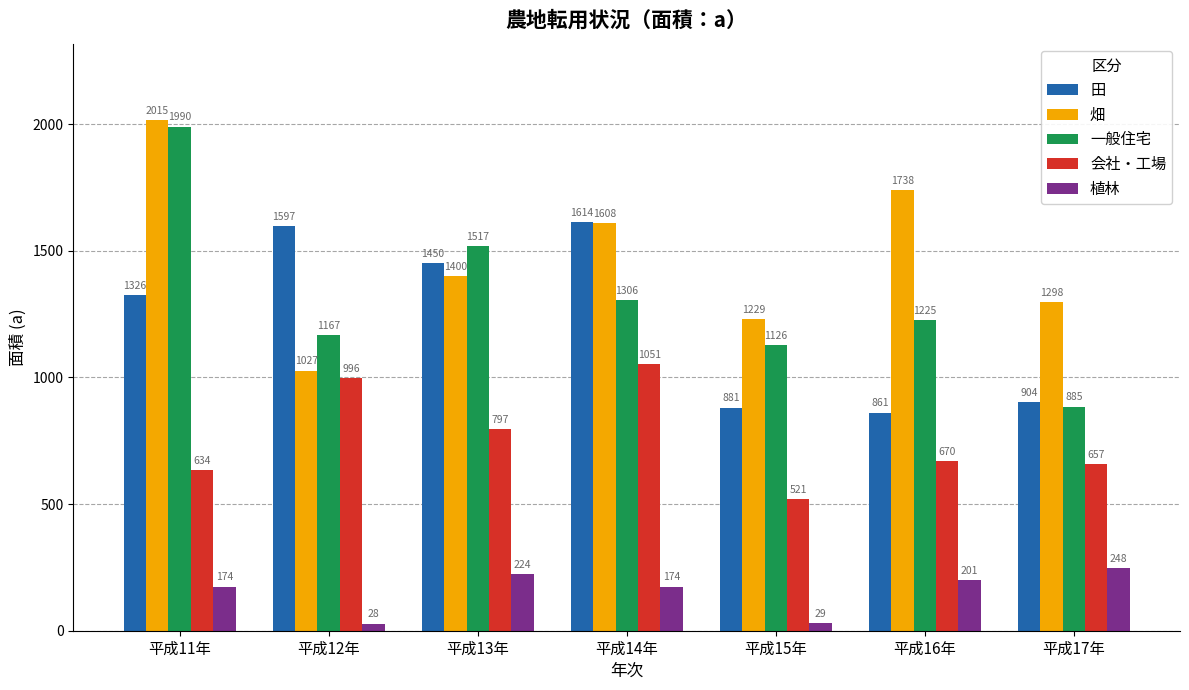

Reading left to right, what are all the values shown in this chart?

田: 平成11年=1326	平成12年=1597	平成13年=1450	平成14年=1614	平成15年=881	平成16年=861	平成17年=904
畑: 平成11年=2015	平成12年=1027	平成13年=1400	平成14年=1608	平成15年=1229	平成16年=1738	平成17年=1298
一般住宅: 平成11年=1990	平成12年=1167	平成13年=1517	平成14年=1306	平成15年=1126	平成16年=1225	平成17年=885
会社・工場: 平成11年=634	平成12年=996	平成13年=797	平成14年=1051	平成15年=521	平成16年=670	平成17年=657
植林: 平成11年=174	平成12年=28	平成13年=224	平成14年=174	平成15年=29	平成16年=201	平成17年=248